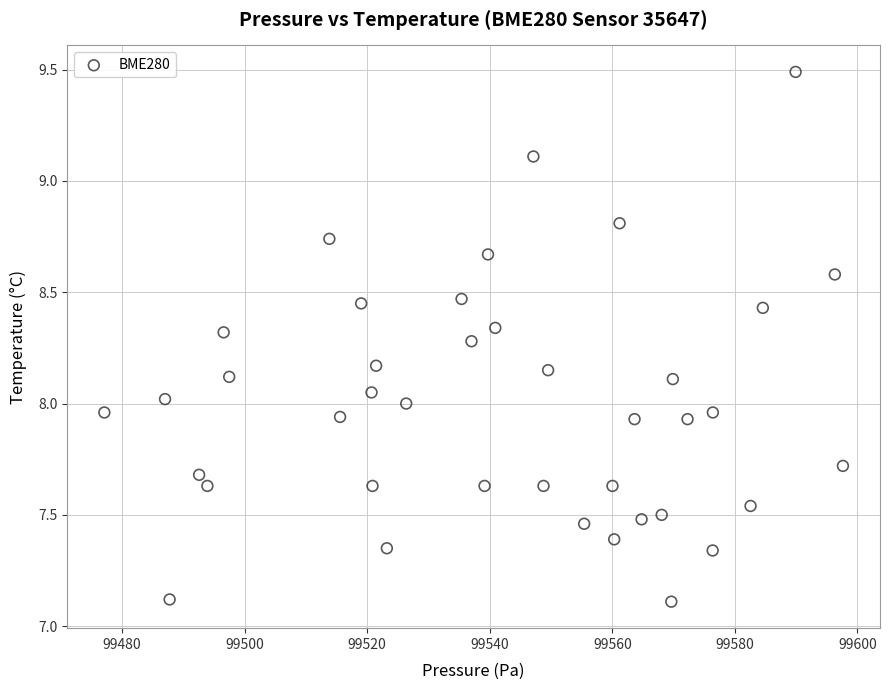

What is the range of Y values (max minus min)?

2.4